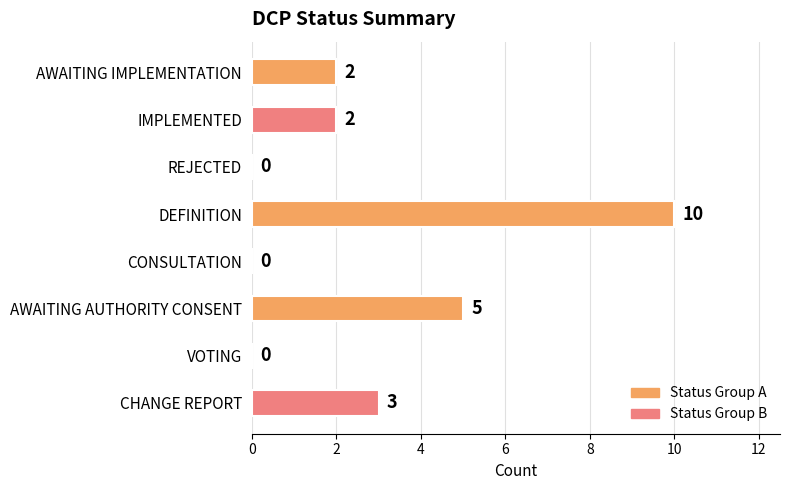

Are the bars horizontal?

Yes